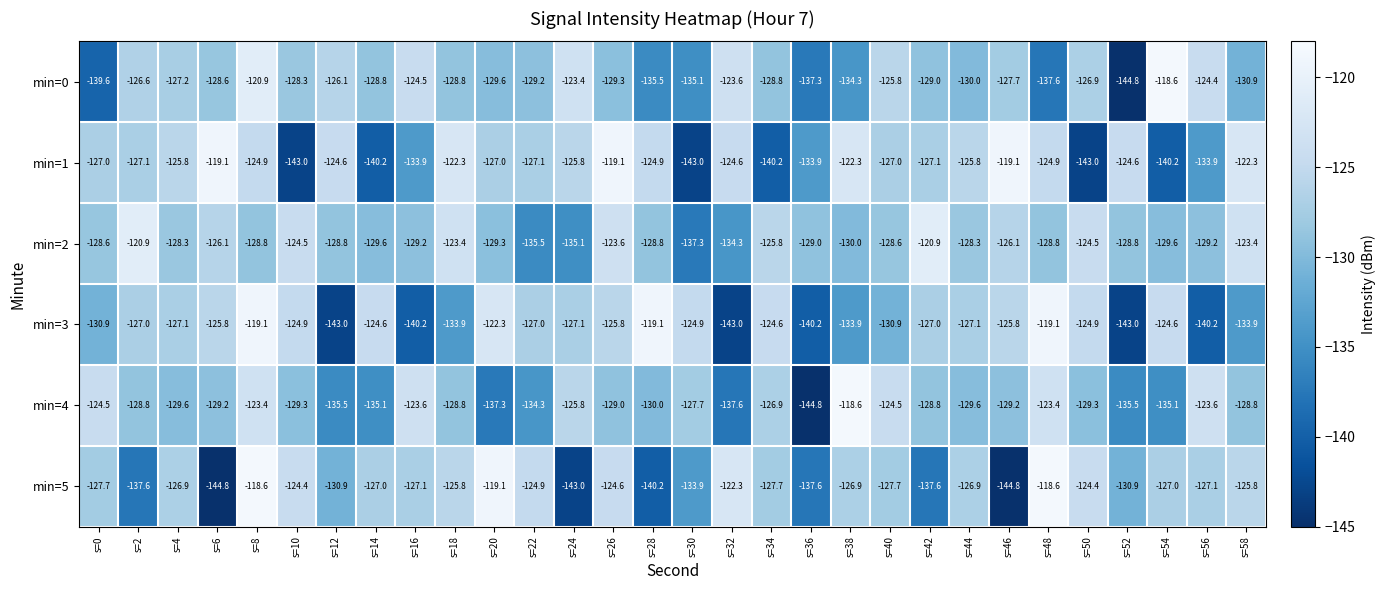

The min=3 series shows -83.4 at s=34. True or false?

False